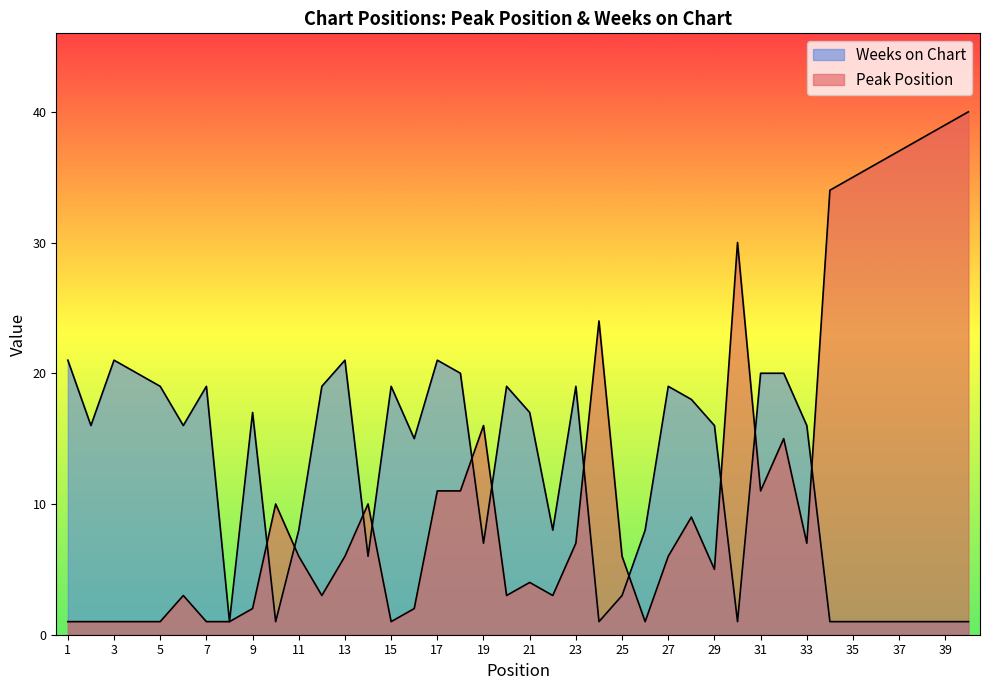

Is the value of Weeks on Chart at 7 greater than the value of Peak Position at 27?

Yes